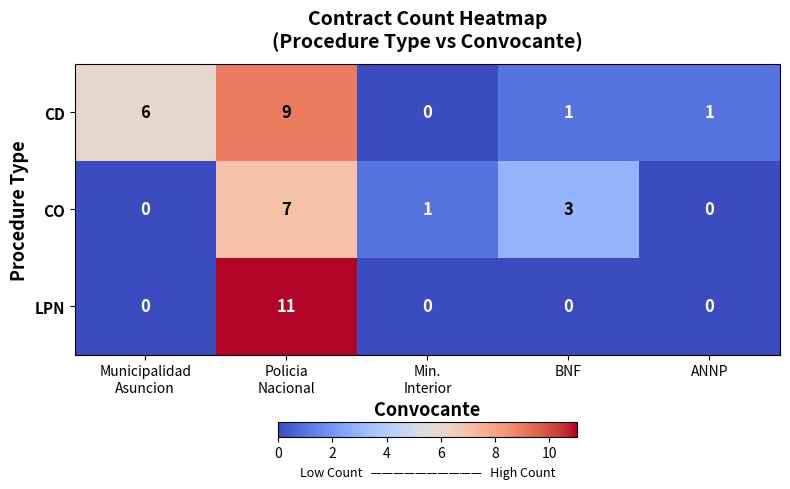

Rank the series by their maximum value, from lowest to highest.

CO, CD, LPN